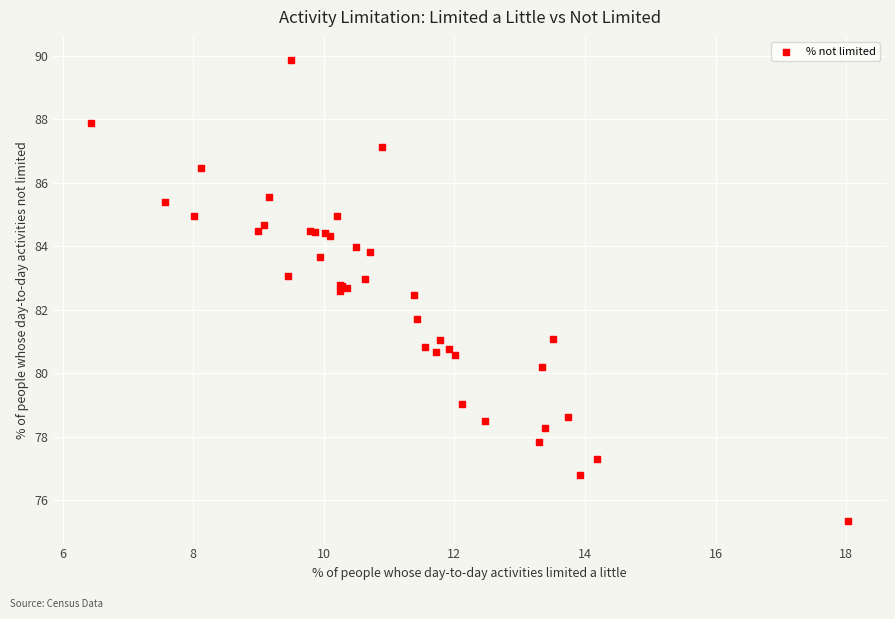

What Y value in the scatter plot is closest to 82?

81.7